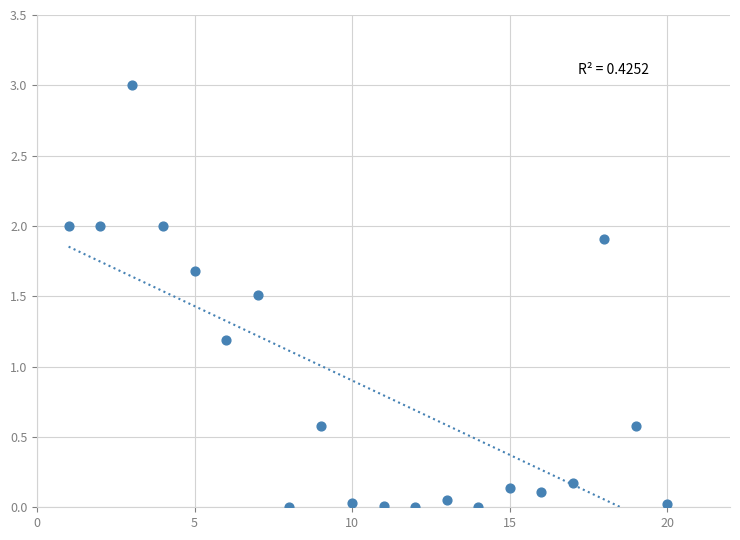

What Y value in the scatter plot is closest to 1?

1.2